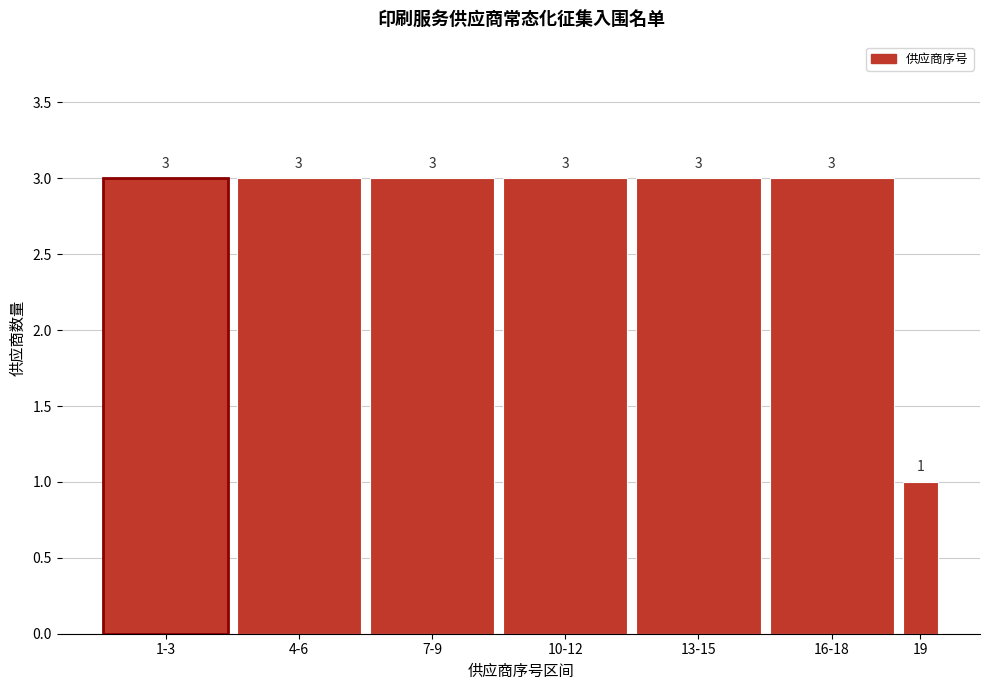

Reading left to right, transcribe all the data shown in this chart.

1-3=3	4-6=3	7-9=3	10-12=3	13-15=3	16-18=3	19=1